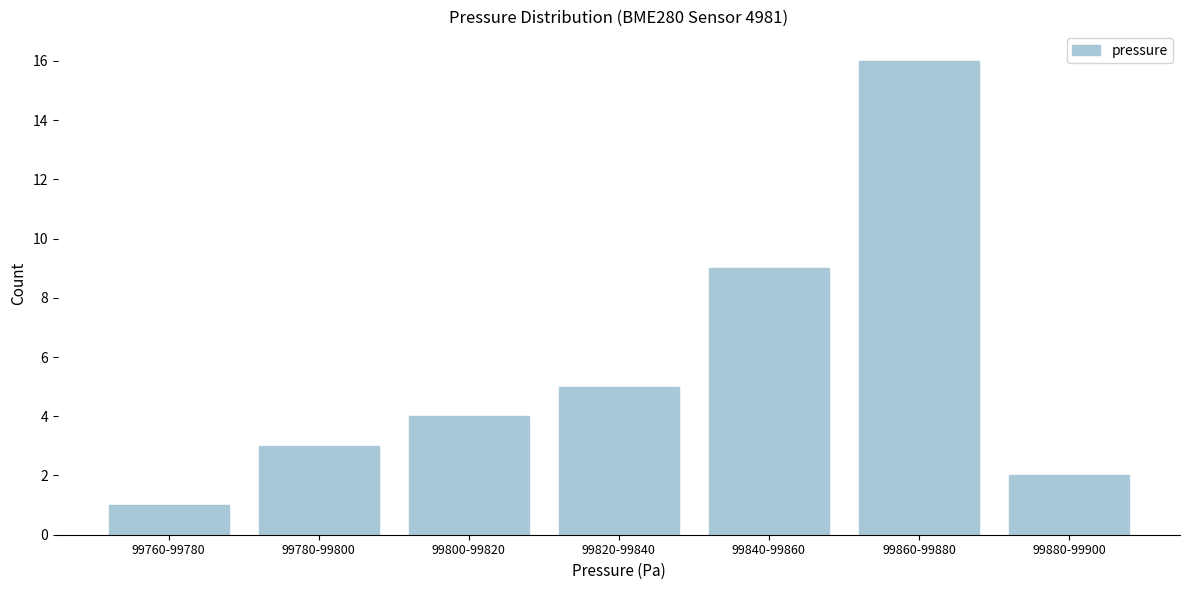

Reading left to right, extract all data points from this chart.

1	3	4	5	9	16	2